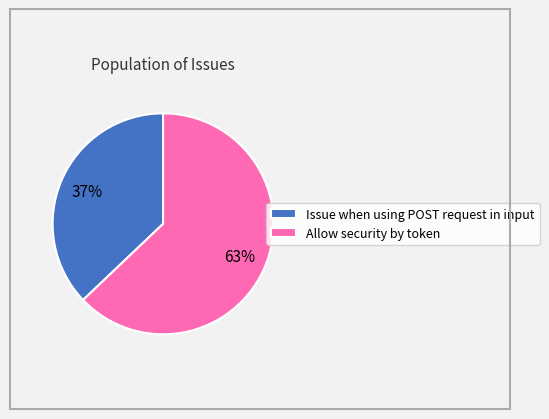

Rank the categories by value from highest to lowest.

Allow security by token, Issue when using POST request in input